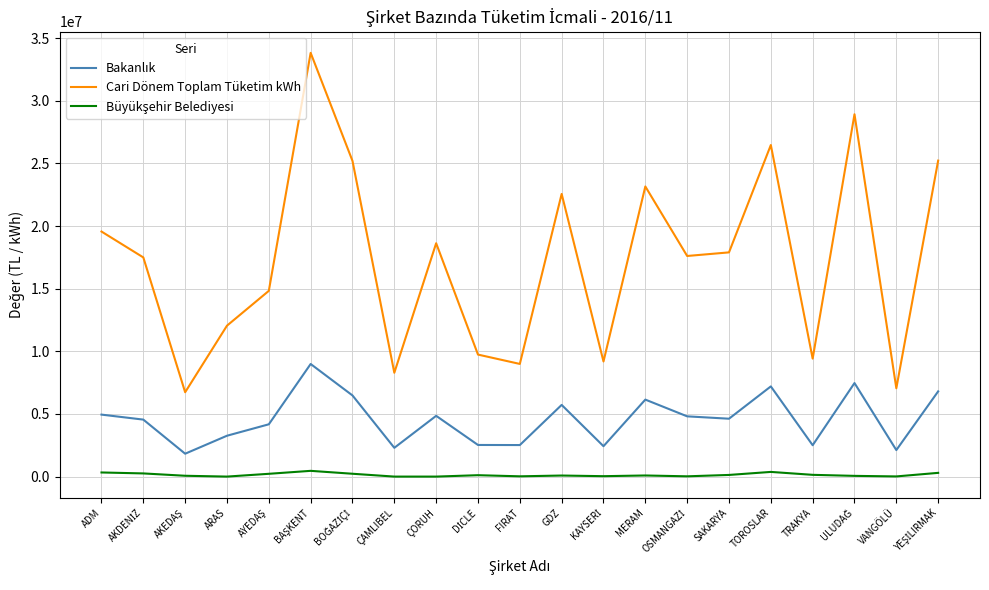

Which series has the largest range (max minus min)?

Cari Dönem Toplam Tüketim kWh